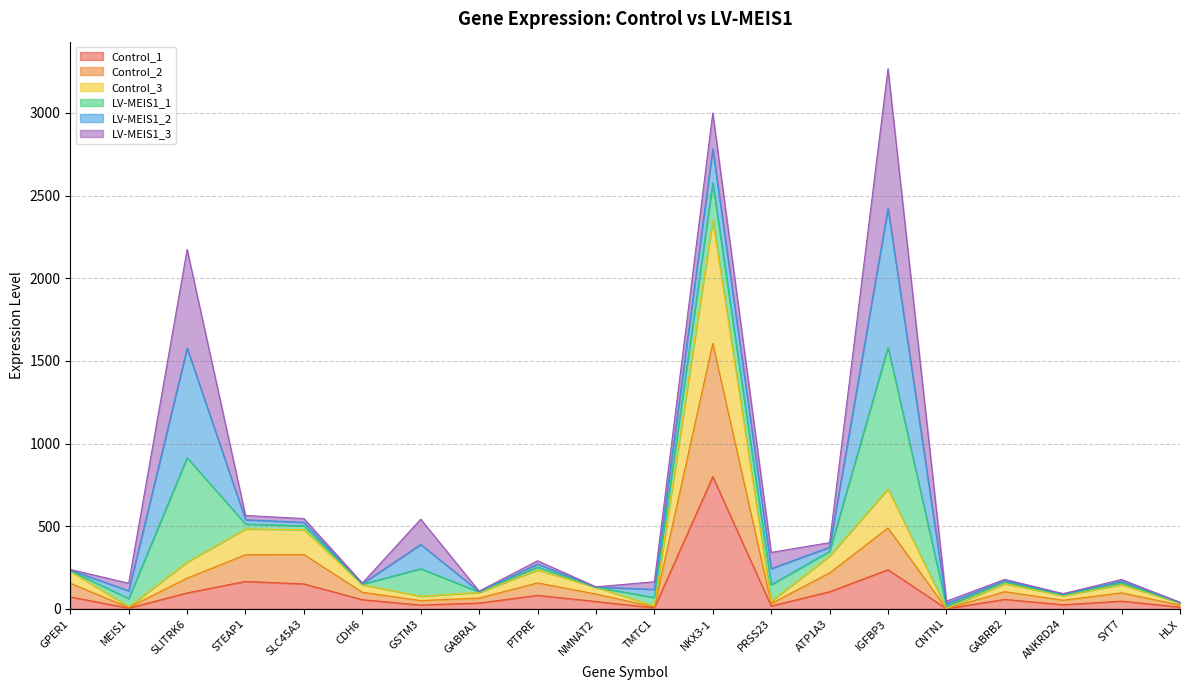

At which label does Control_1 reach its peak?

NKX3-1